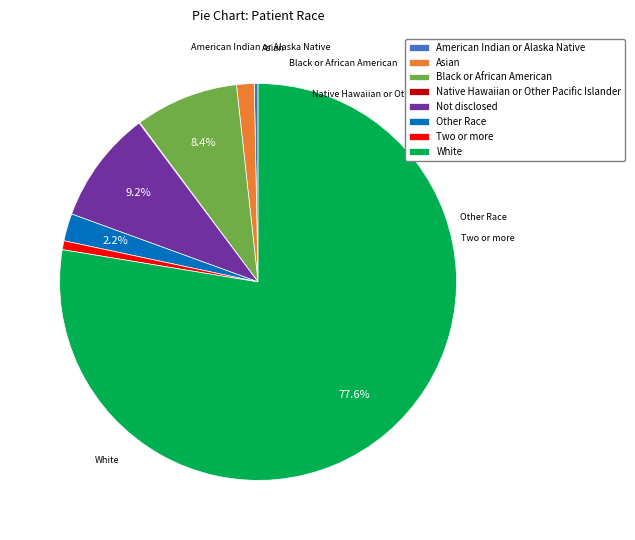

Do Black or African American and Other Race together represent more than half of the pie?

No